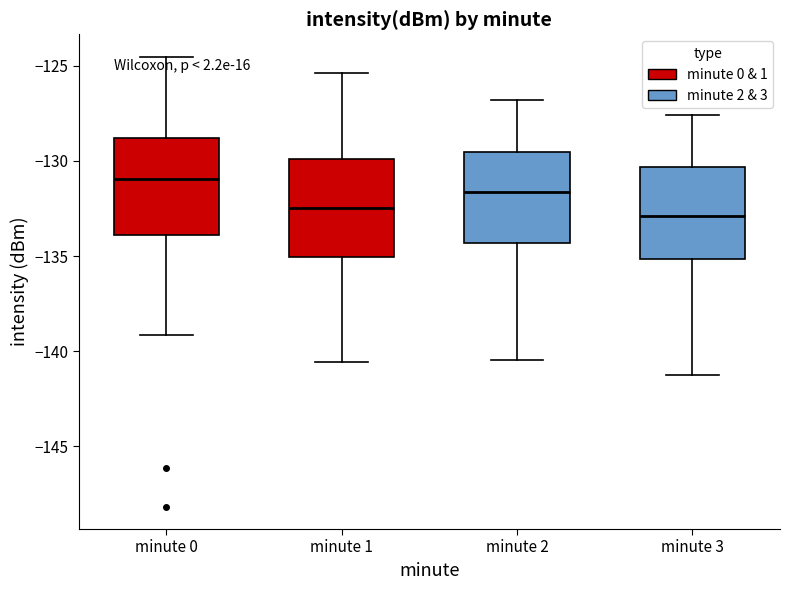

Reading left to right, read every box against the y-axis: the position of its median line, the range the box covers, and the ends of its whiskers. The values are not printed on the chart, so give them approximately, as read against the axis.

minute 0: median -131.0, box -134.0 to -129.0, whiskers -139.0 to -124.5
minute 1: median -132.5, box -135.0 to -130.0, whiskers -140.5 to -125.5
minute 2: median -131.5, box -134.5 to -129.5, whiskers -140.5 to -127.0
minute 3: median -133.0, box -135.0 to -130.5, whiskers -141.0 to -127.5